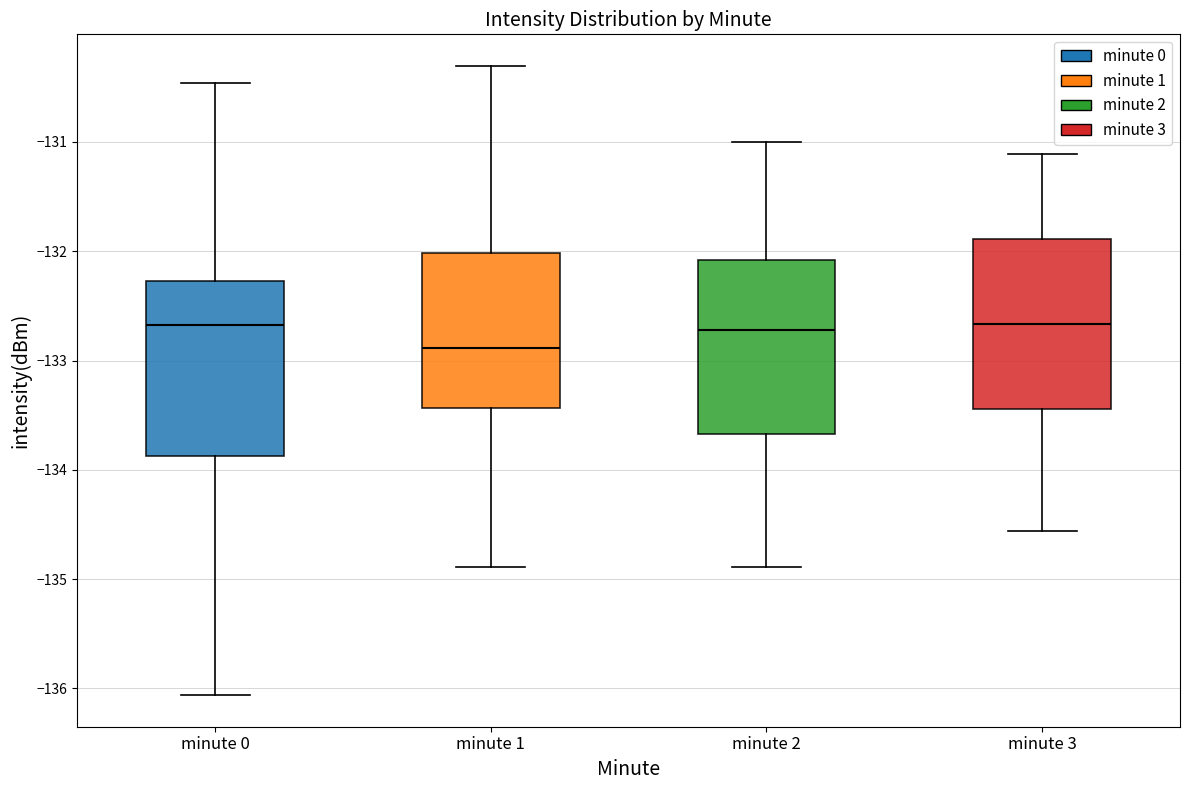

Reading left to right, transcribe this box plot: for each box, give where its median line is, the range the box spans, and where its two whiskers end, as read against the y-axis. The values are not printed on the chart, so give them approximately, as read against the axis.

minute 0: median -132.7, box -133.9 to -132.3, whiskers -136.1 to -130.5
minute 1: median -132.9, box -133.4 to -132.0, whiskers -134.9 to -130.3
minute 2: median -132.7, box -133.7 to -132.1, whiskers -134.9 to -131.0
minute 3: median -132.7, box -133.4 to -131.9, whiskers -134.6 to -131.1